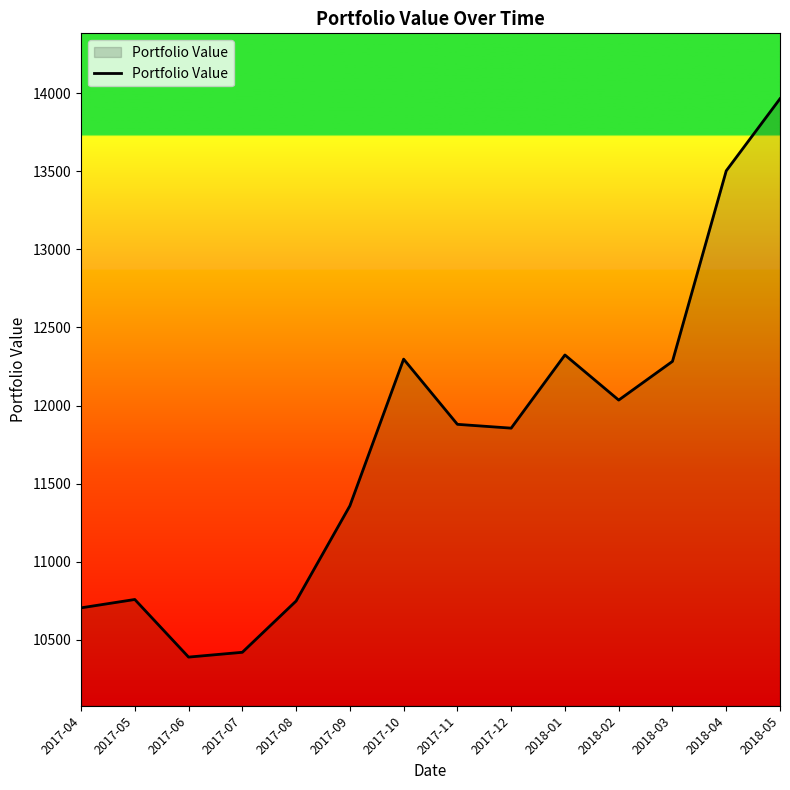

What is the difference between the second highest and second lowest values?

3084.3